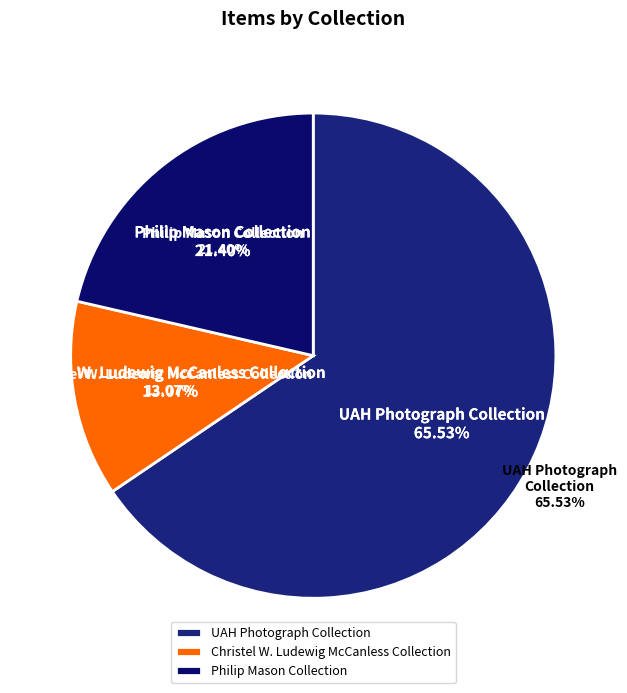

To the nearest percent, what is the combined percentage of Christel W. Ludewig McCanless Collection and Philip Mason Collection?

34%